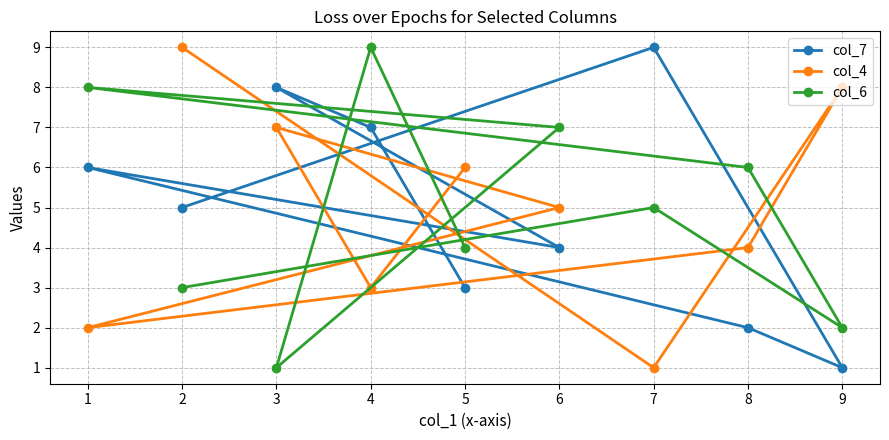

What are all the series names shown in the legend?

col_7, col_4, col_6